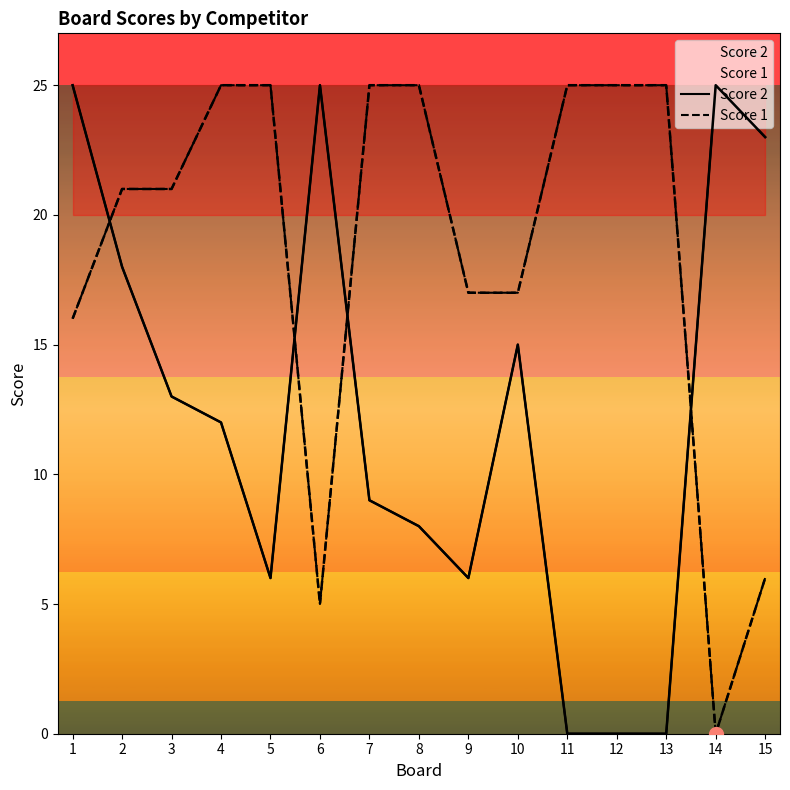

True or false: Score 2 and Score 1 intersect in this chart.

True